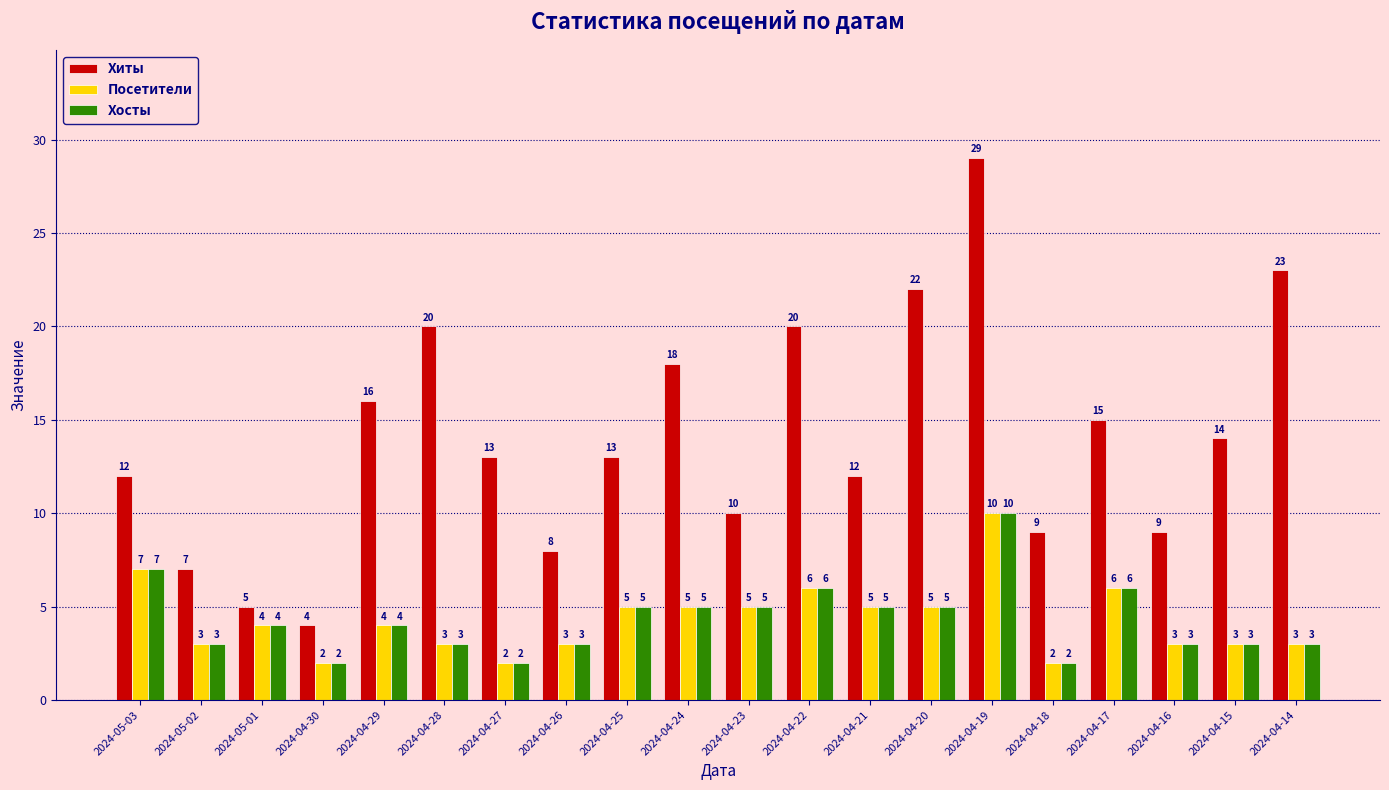

What is the difference between the maximum and minimum values in the Хиты series?

25